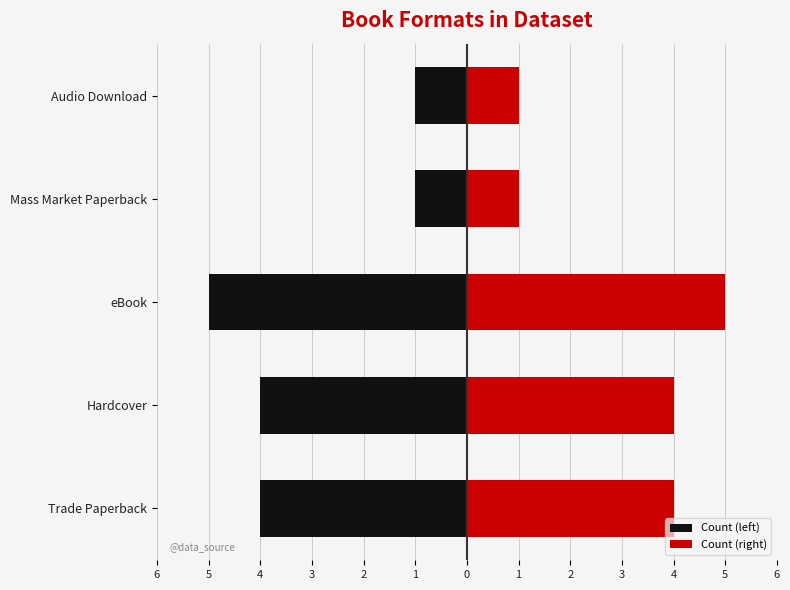

Which series has the largest total across all categories?

Count (right)